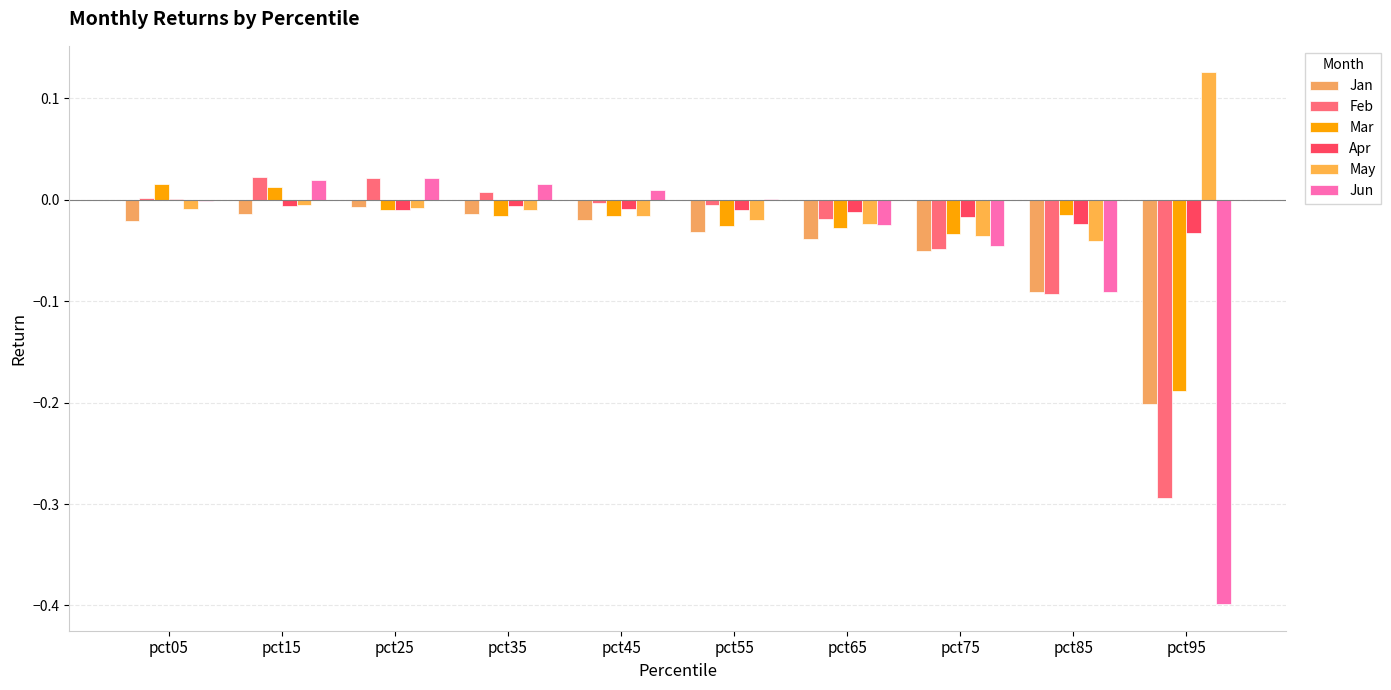

How many groups of bars are there?

10